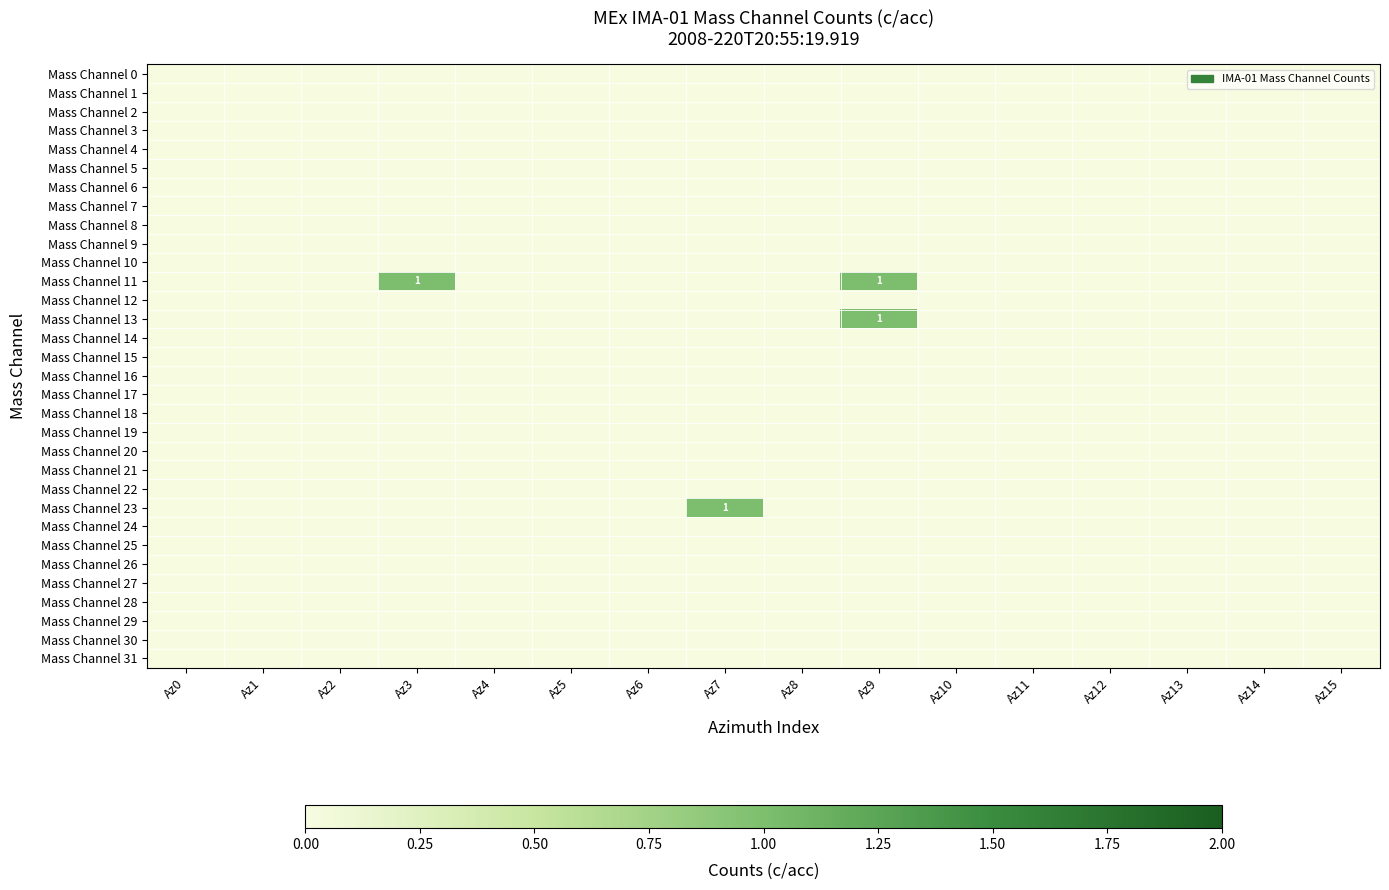

Which has a higher value, Az10 or Az8?

Az10